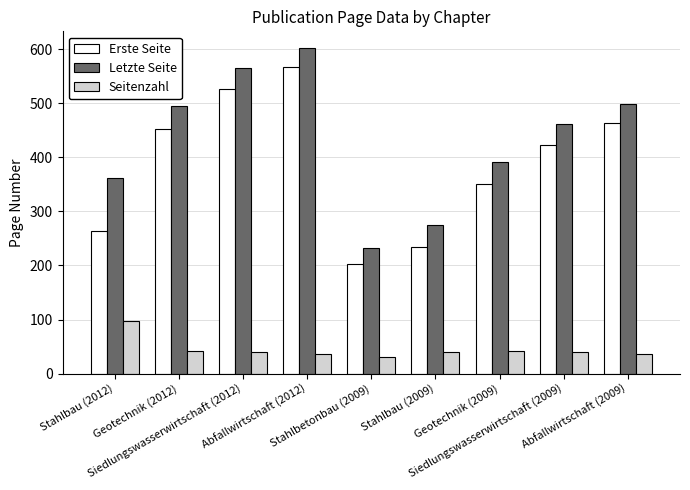

Which series has the largest total across all categories?

Letzte Seite